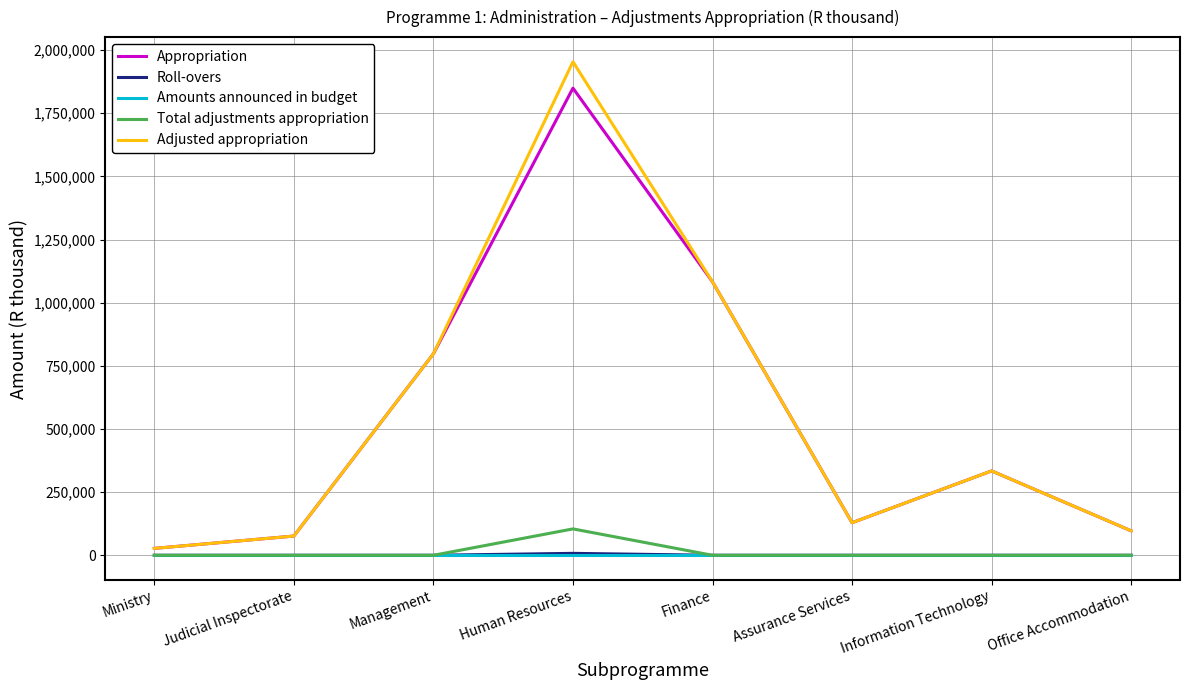

What is the difference between the second highest and second lowest values in the Adjusted appropriation series?

1006258